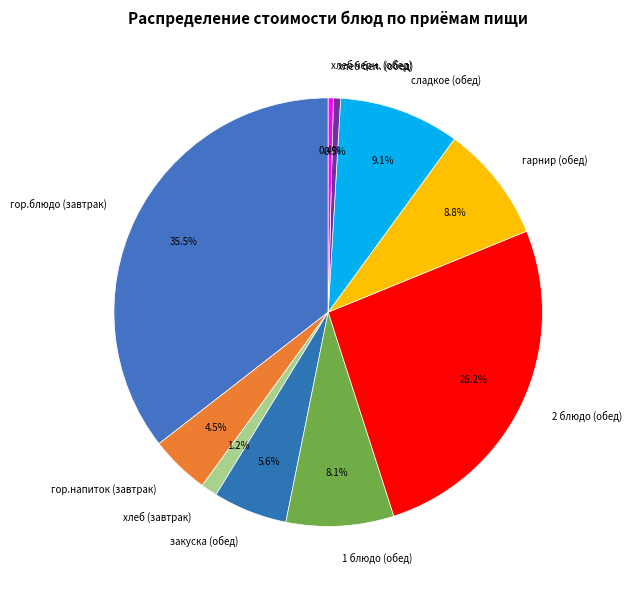

What is the ratio of the value at закуска (обед) to the value at 2 блюдо (обед)?

0.2